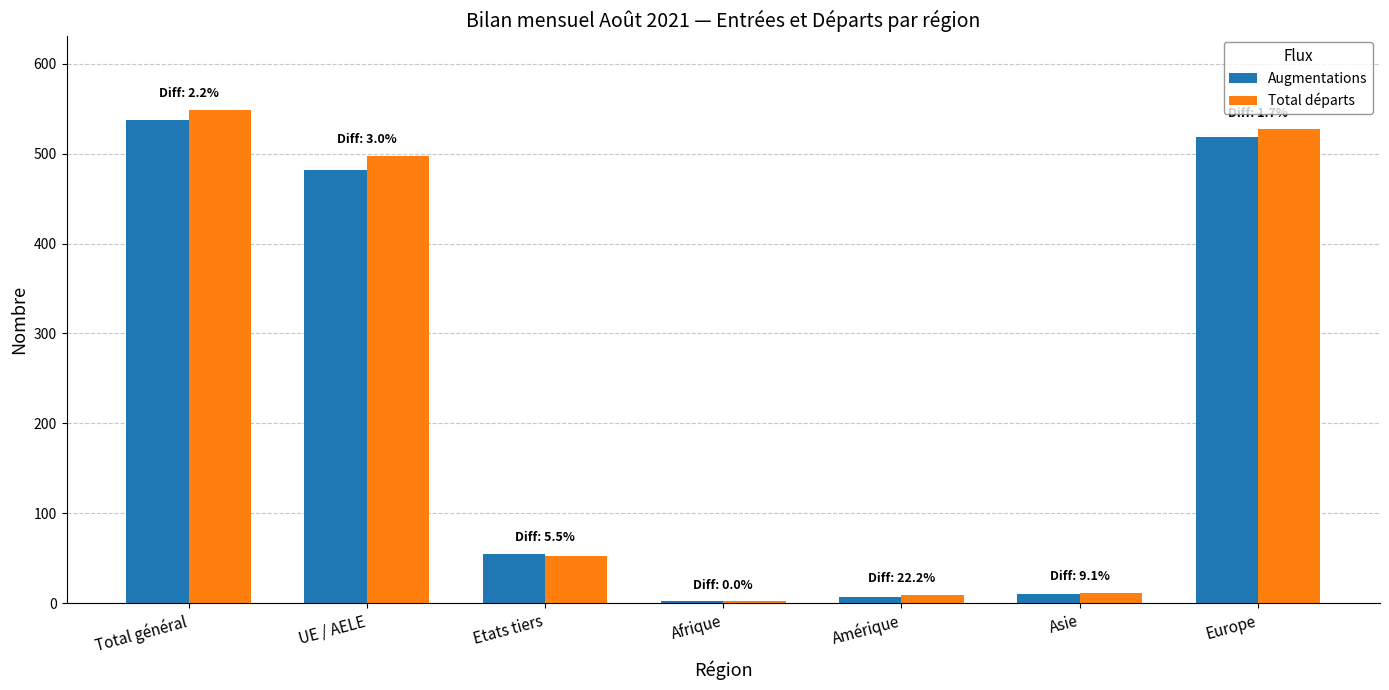

Is it true that Augmentations equals 219 at Total général?

False